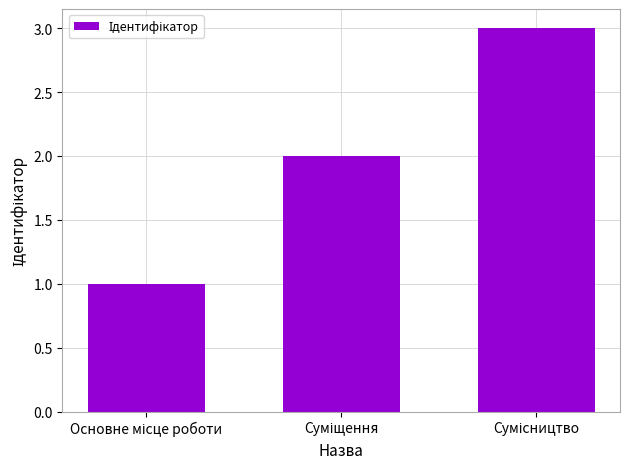

Reading right to left, extract all data points from this chart.

3	2	1